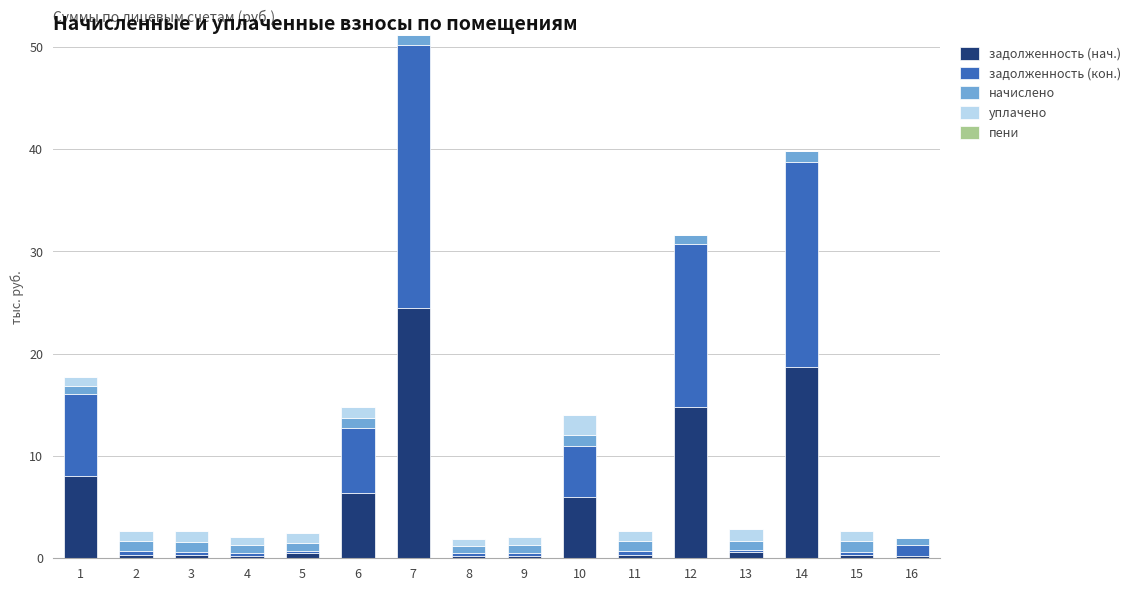

Which category has the highest value in the задолженность (нач.) series?

7